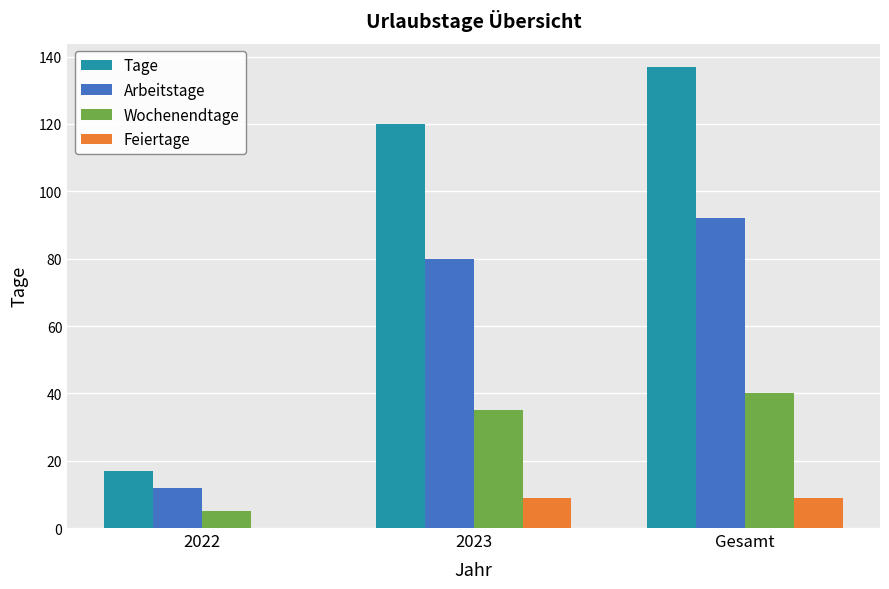

What is the spread (max minus min) of values at 2022?

17